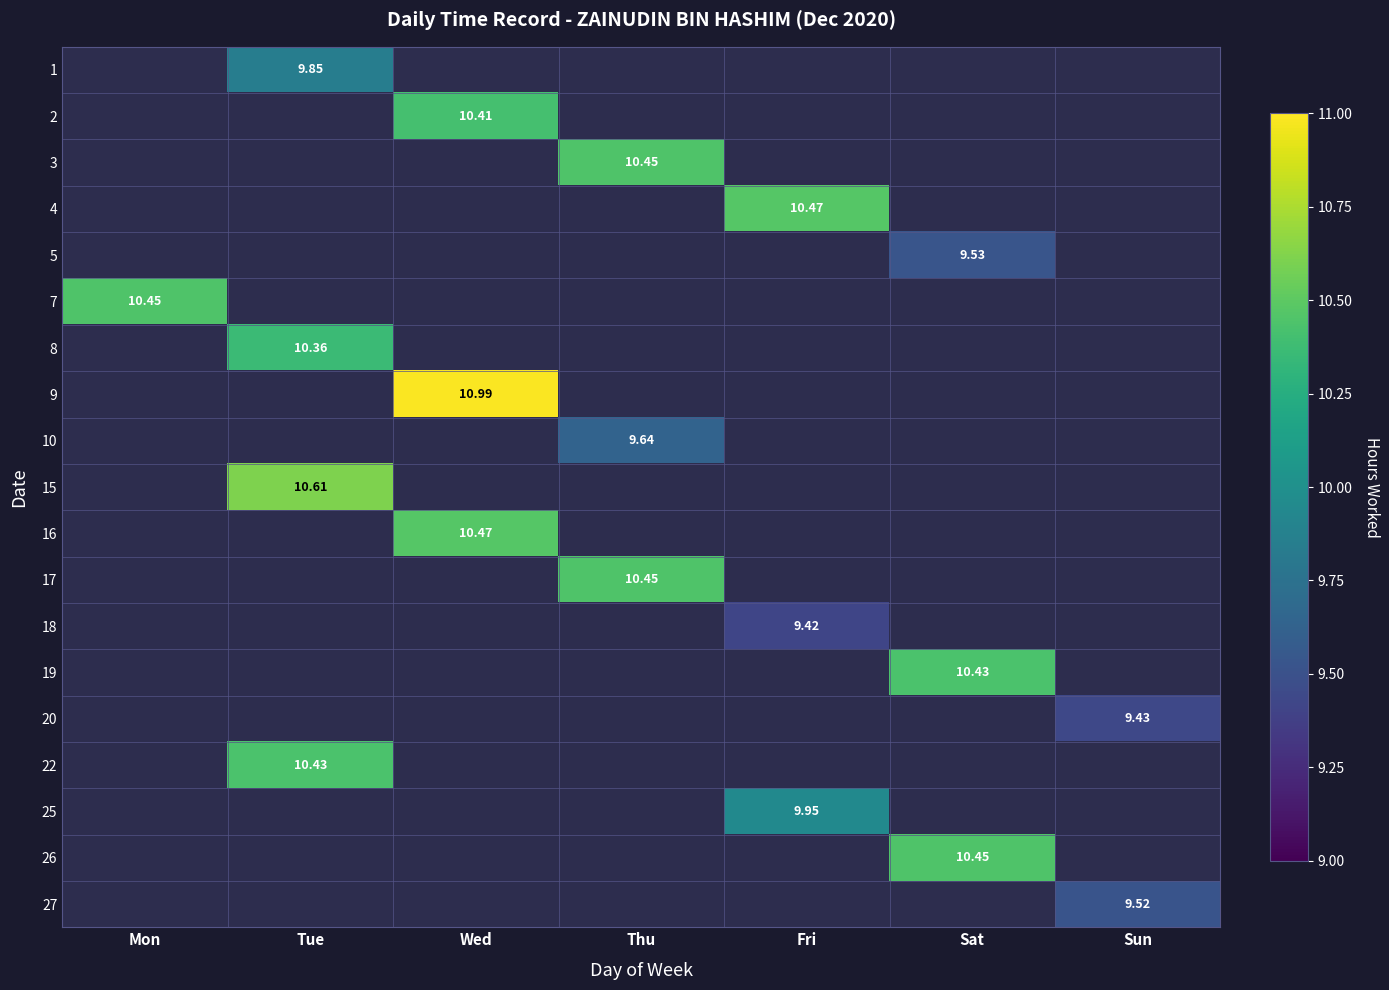

Which has a higher value, Fri or Sat?

Fri